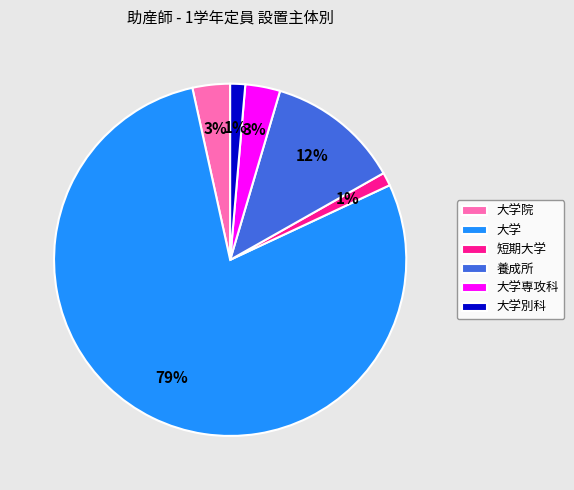

Which category accounts for the majority?

大学